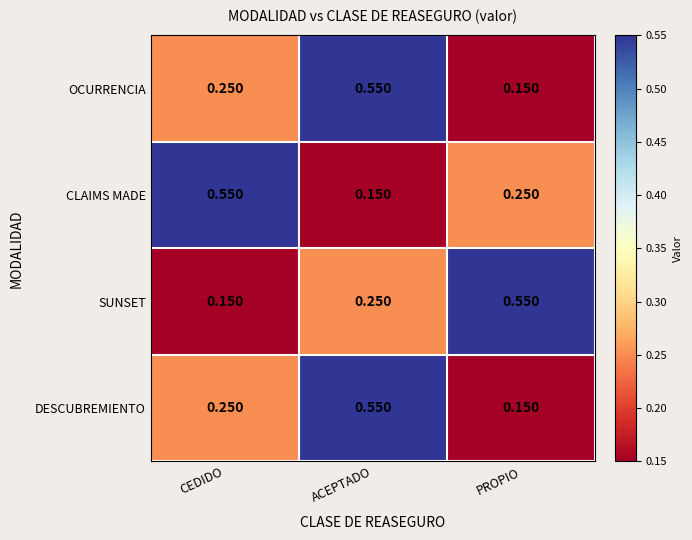

Where is CLAIMS MADE nearest to the value 0?

ACEPTADO